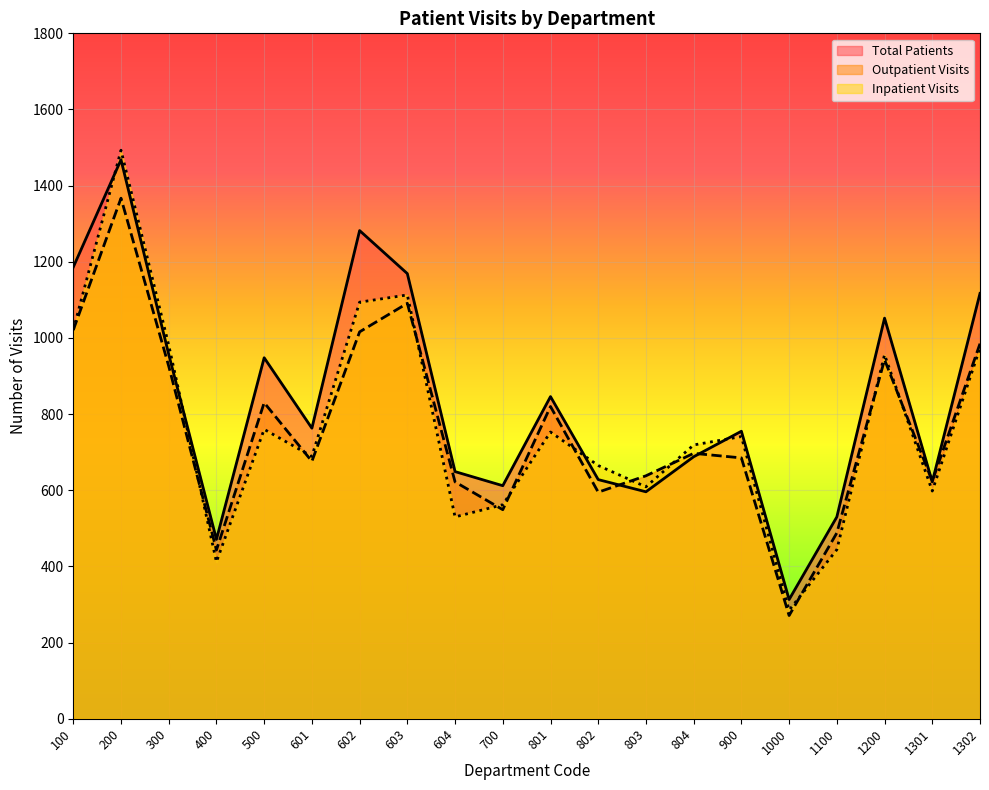

How many series are shown in this chart?

3